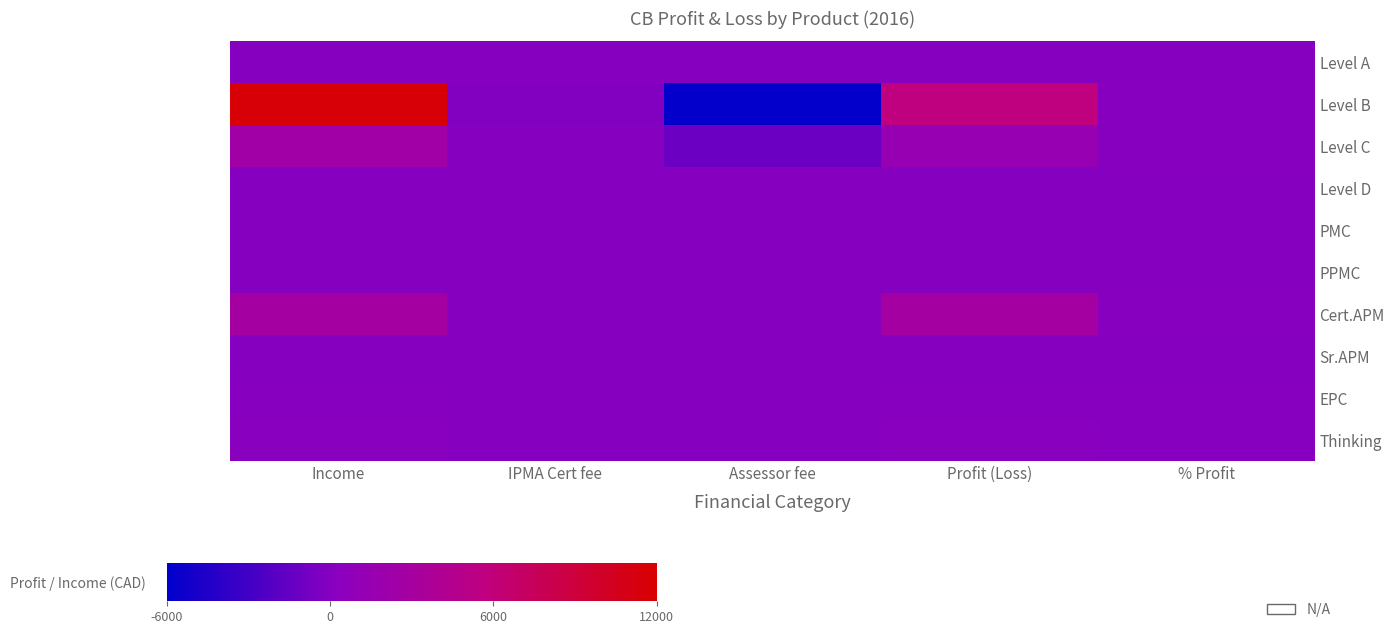

Which series has the largest range (max minus min)?

Level B